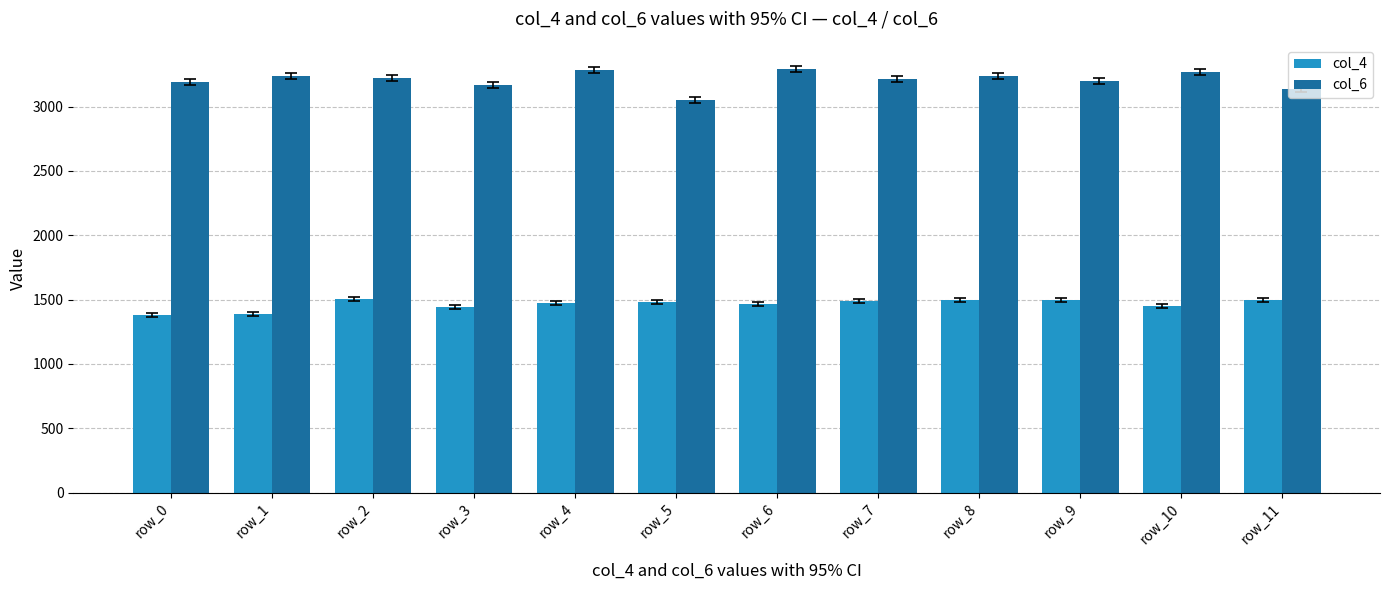

List the series in order of their peak value, lowest first.

col_4, col_6